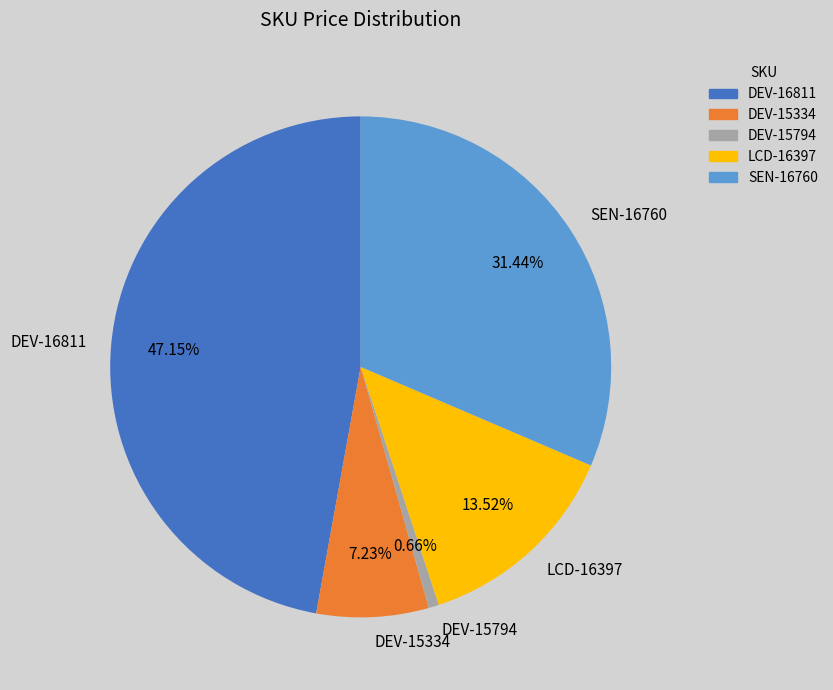

Which category has the biggest portion of the pie?

DEV-16811